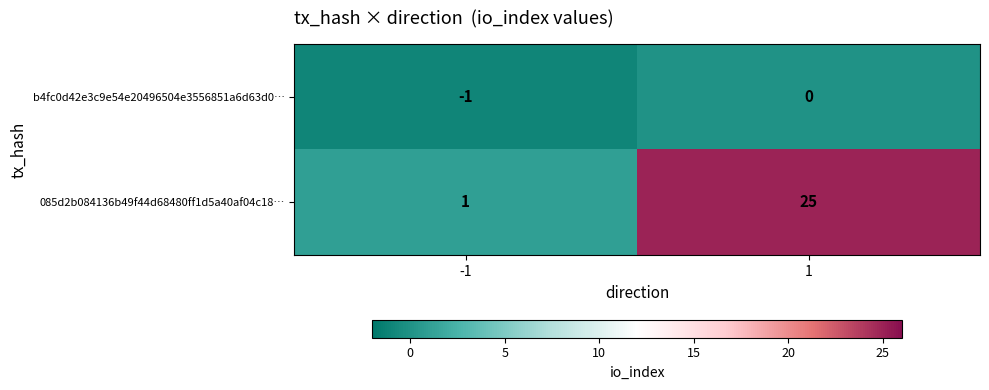

What value does the 085d2b084136b49f44d68480ff1d5a40af04c18… series have at 1, to the nearest 5?

25